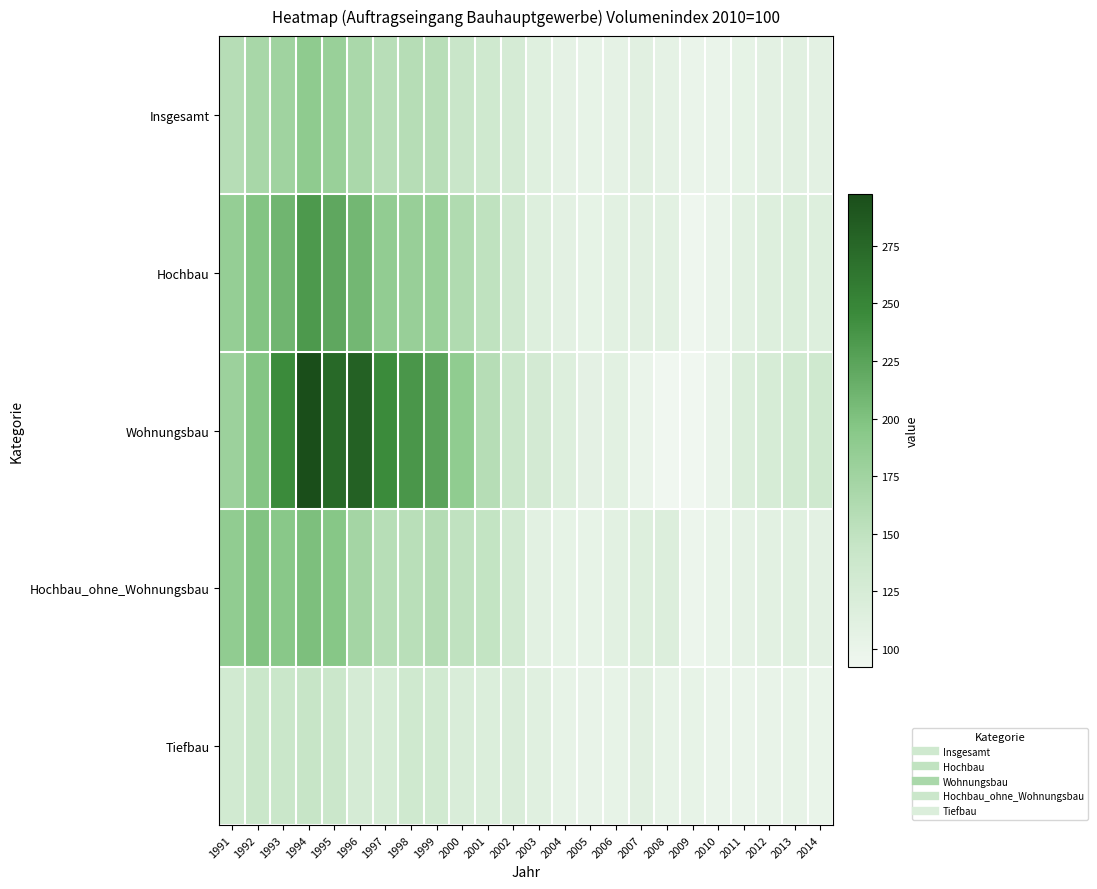

Reading right to left, transcribe all the data shown in this chart.

Insgesamt: 2014=108.9	2013=110.9	2012=108.8	2011=104.4	2010=100.1	2009=99.2	2008=106.2	2007=110.8	2006=106.4	2005=103.6	2004=105.9	2003=113.6	2002=126.9	2001=134.6	2000=141.7	1999=155.8	1998=157.5	1997=155.6	1996=167.3	1995=180.4	1994=188.5	1993=175.5	1992=168.6	1991=157.6
Hochbau: 2014=116.8	2013=117.9	2012=115.4	2011=109.3	2010=100.1	2009=95.1	2008=109.3	2007=110.9	2006=109.6	2005=104.9	2004=108.6	2003=115.8	2002=133.1	2001=150.3	2000=162.4	1999=180.9	1998=181.3	1997=186.1	1996=208.0	1995=221.6	1994=233.3	1993=210.4	1992=197.7	1991=184.1
Wohnungsbau: 2014=134.2	2013=130.8	2012=125.5	2011=117.8	2010=100.1	2009=92.1	2008=92.9	2007=100.0	2006=110.4	2005=107.9	2004=116.6	2003=129.3	2002=139.1	2001=157.5	2000=188.3	1999=225.2	1998=235.0	1997=244.9	1996=279.9	1995=274.1	1994=297.5	1993=244.9	1992=196.5	1991=178.2
Hochbau_ohne_Wohnungsbau: 2014=108.2	2013=111.5	2012=110.4	2011=105.0	2010=100.2	2009=96.6	2008=117.5	2007=116.3	2006=109.2	2005=103.5	2004=104.7	2003=109.1	2002=130.1	2001=146.8	2000=149.5	1999=158.9	1998=154.7	1997=156.9	1996=172.3	1995=195.5	1994=201.5	1993=193.3	1992=198.3	1991=187.0
Tiefbau: 2014=100.9	2013=104.0	2012=102.3	2011=99.6	2010=100.1	2009=103.3	2008=103.1	2007=110.7	2006=103.2	2005=102.2	2004=103.2	2003=111.5	2002=120.7	2001=118.8	2000=121.0	1999=130.7	1998=133.9	1997=125.1	1996=126.7	1995=139.3	1994=143.7	1993=140.7	1992=139.6	1991=131.2